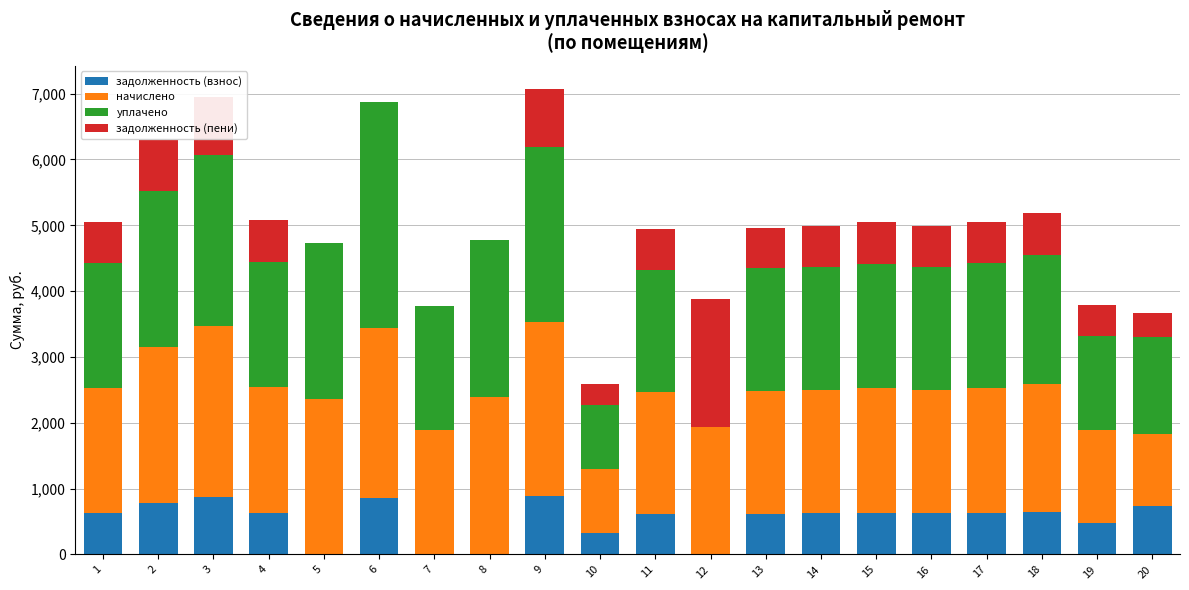

What is the total value across all series at 17?

5053.7